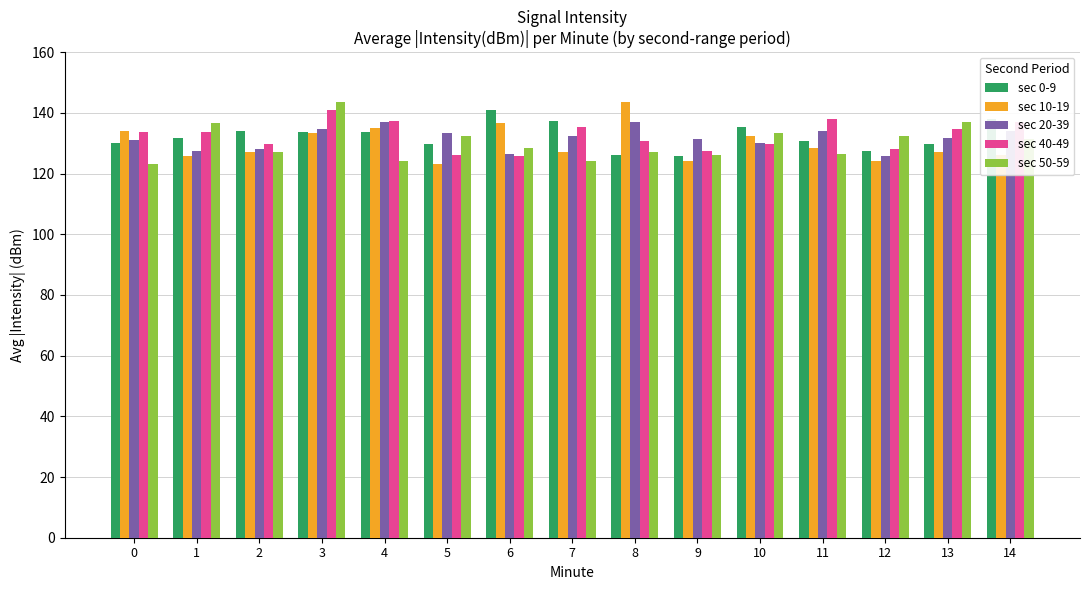

Does the chart contain stacked bars?

No